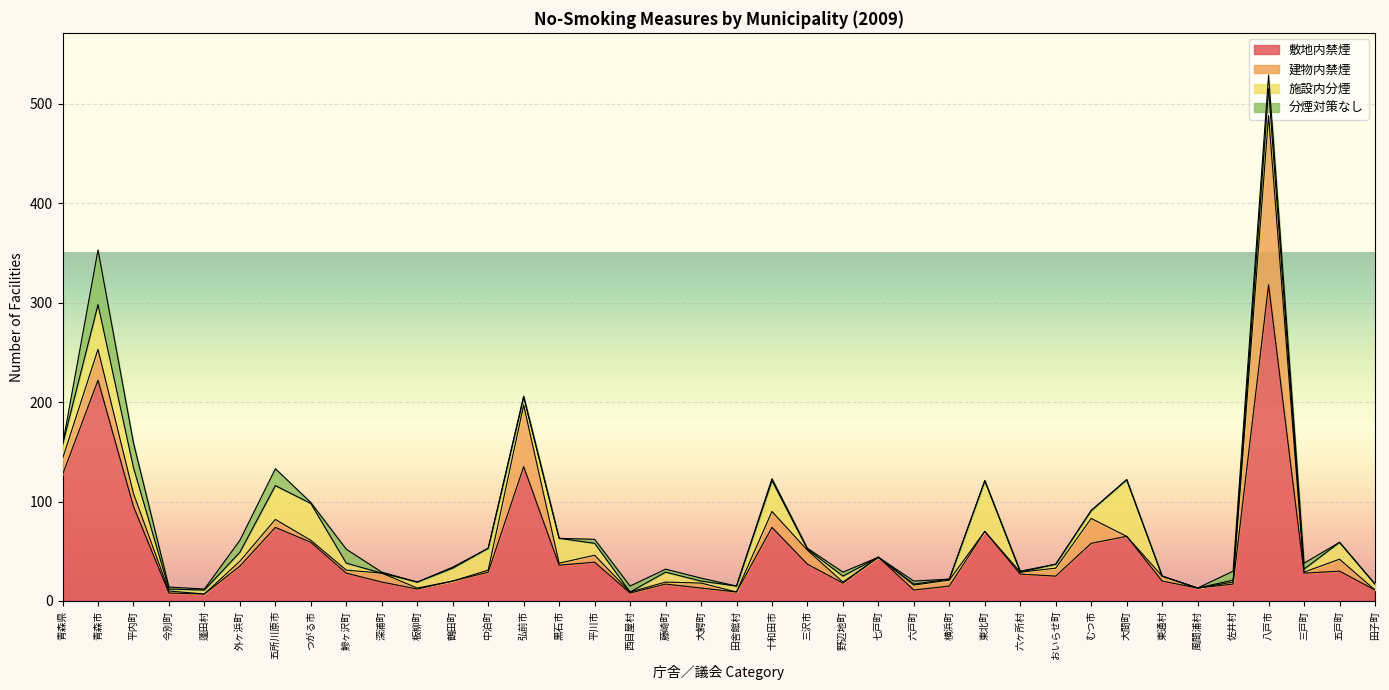

True or false: 合計 and 建物内禁煙 cross at least once.

False